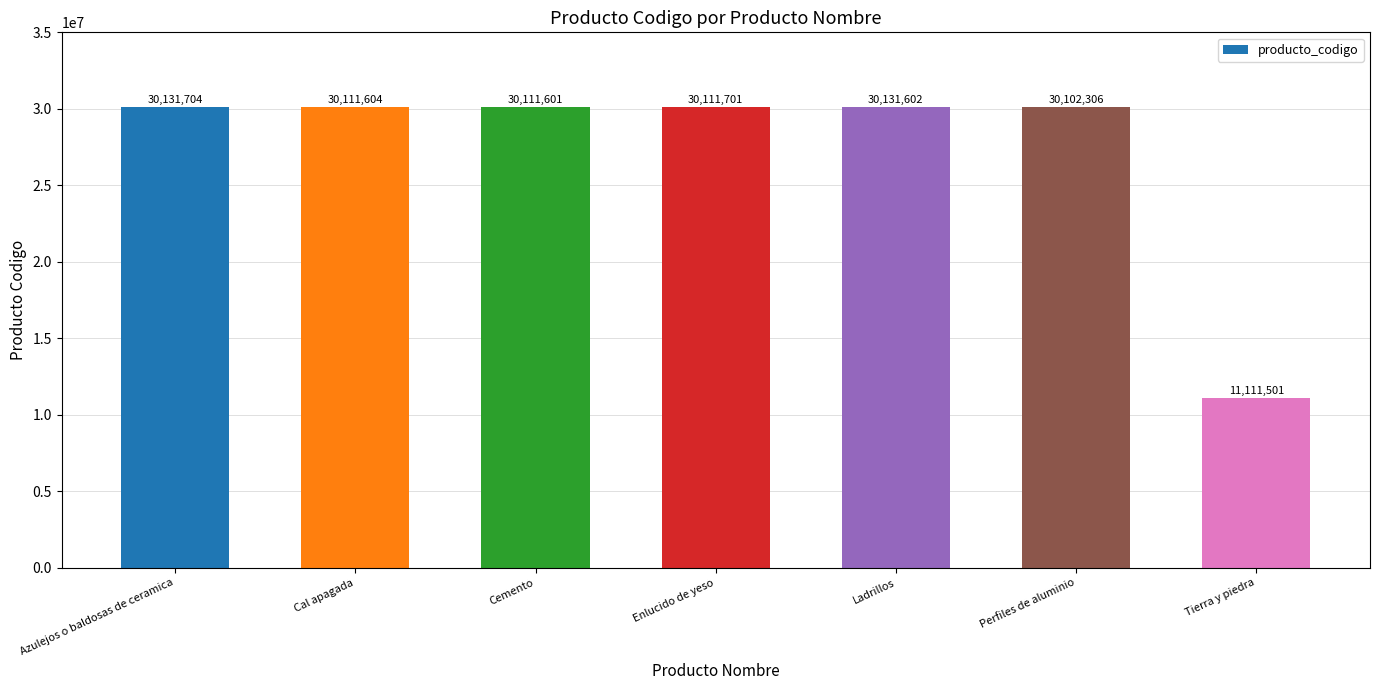

What is the value of the 5th bar from the left?

30131602